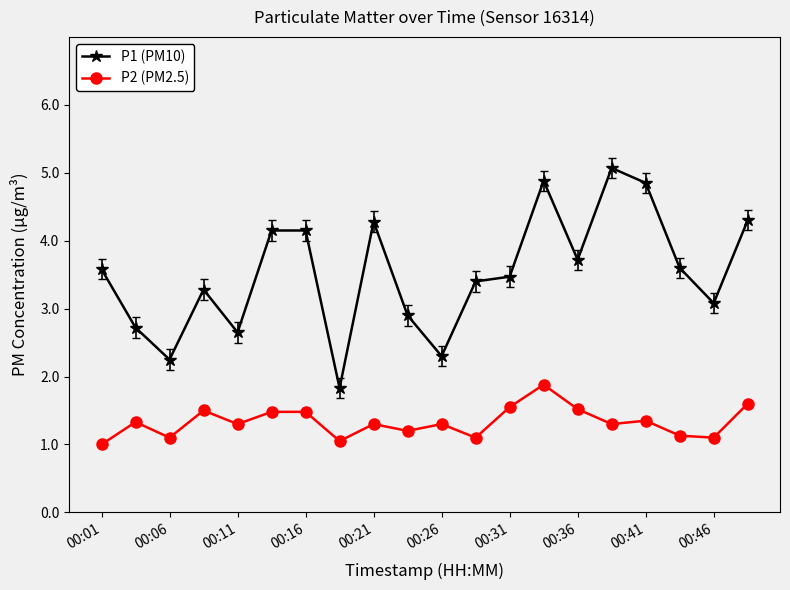

Does the chart display data point markers on the line(s)?

Yes